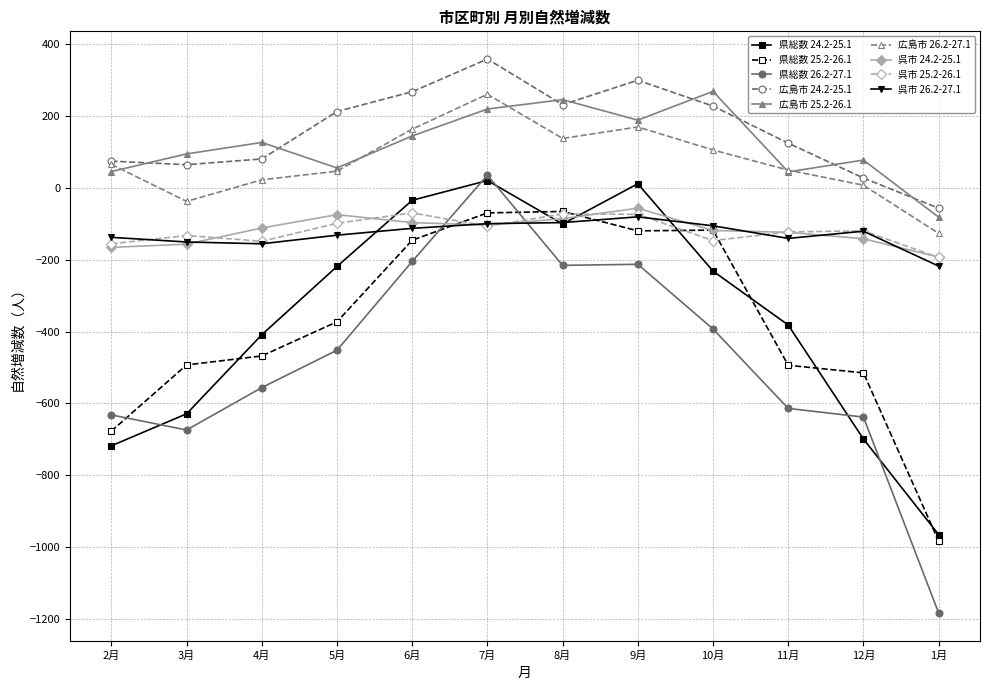

Which category has the highest value across all series?

7月